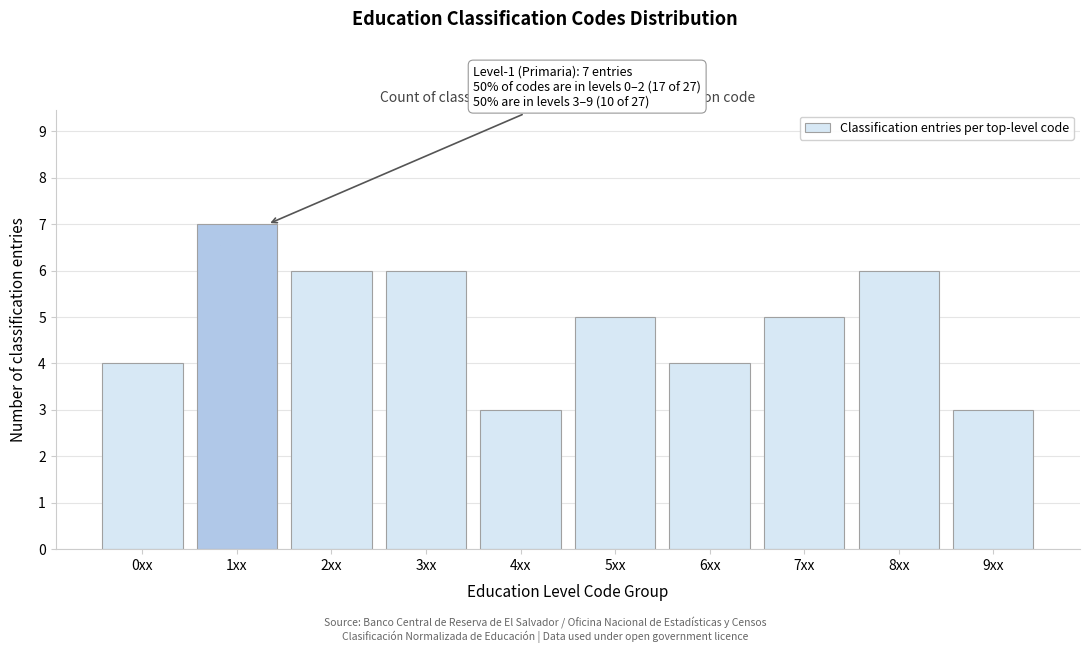

Reading right to left, list all the values displayed in this chart.

3	6	5	4	5	3	6	6	7	4